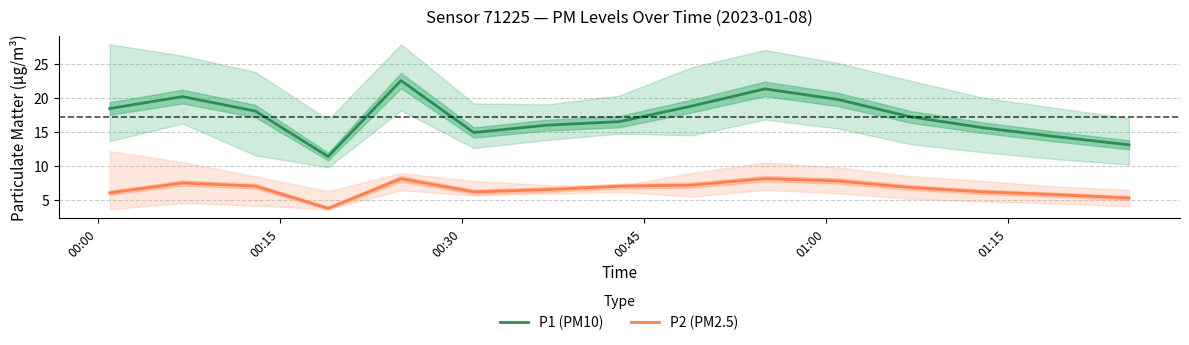

What is the greatest value displayed?

22.5